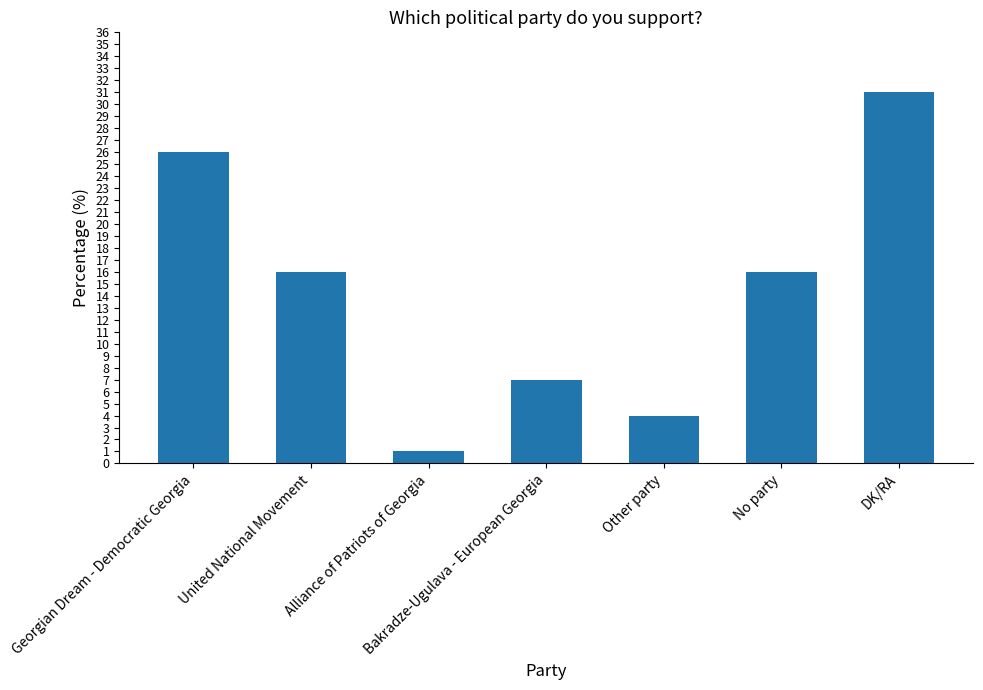

What is the change in value from Alliance of Patriots of Georgia to Bakradze-Ugulava - European Georgia?

+6